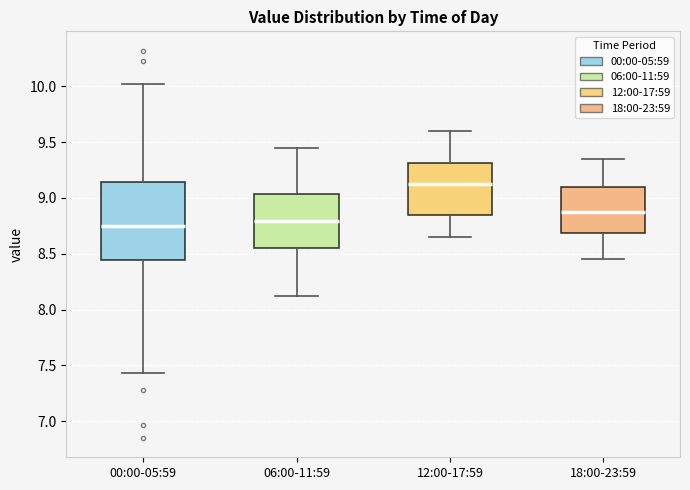

Which box has the highest median line?

12:00-17:59